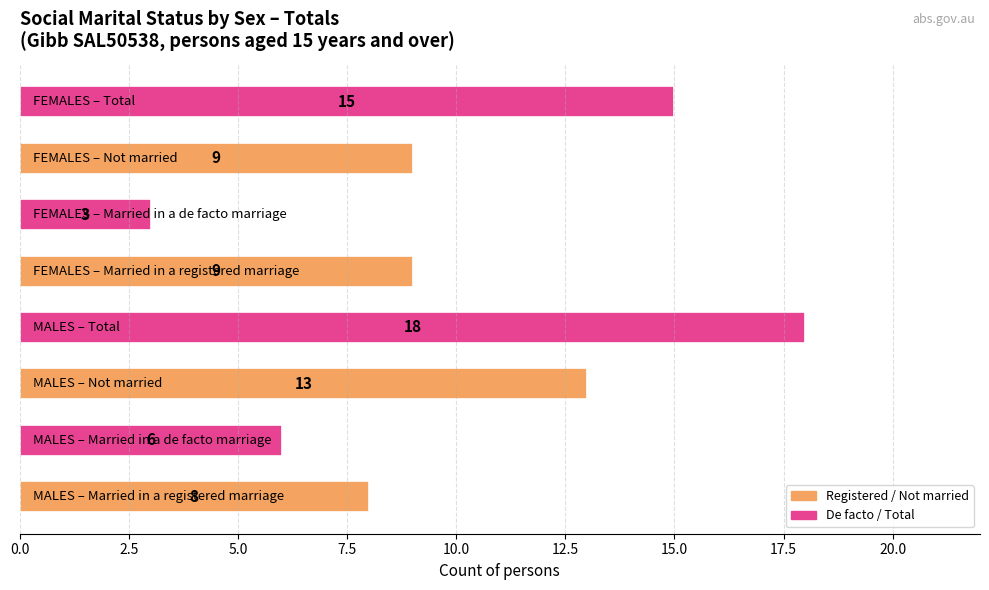

What is the average value?

10